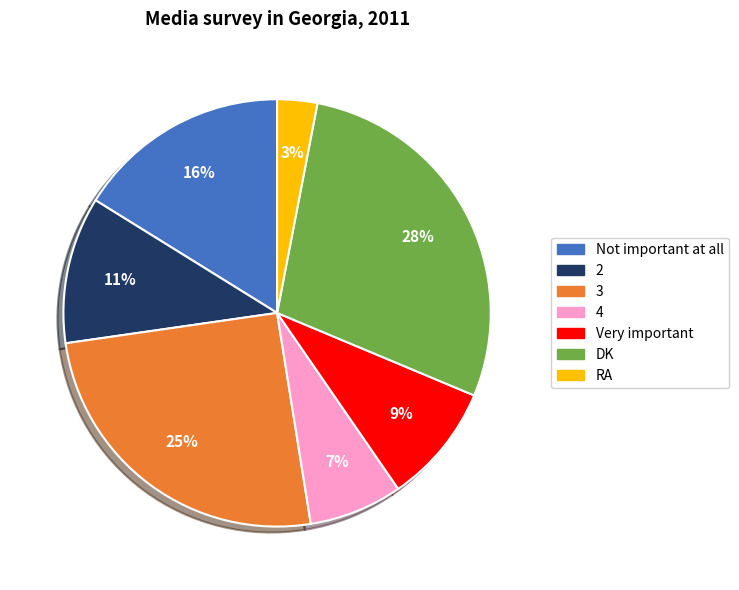

What is the ratio of the value at 3 to the value at RA?

8.3